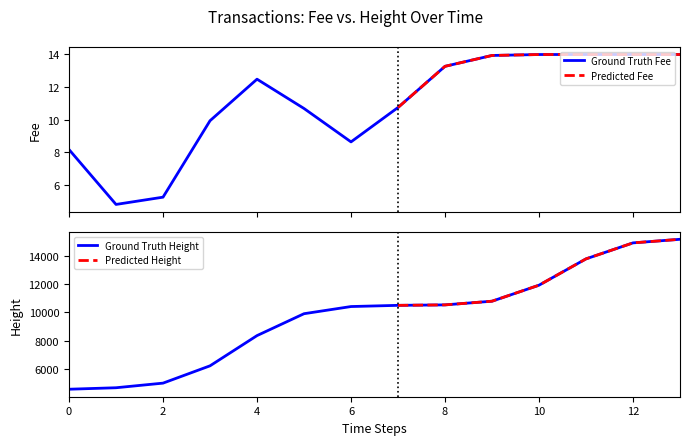

What is the greatest value displayed?

15199